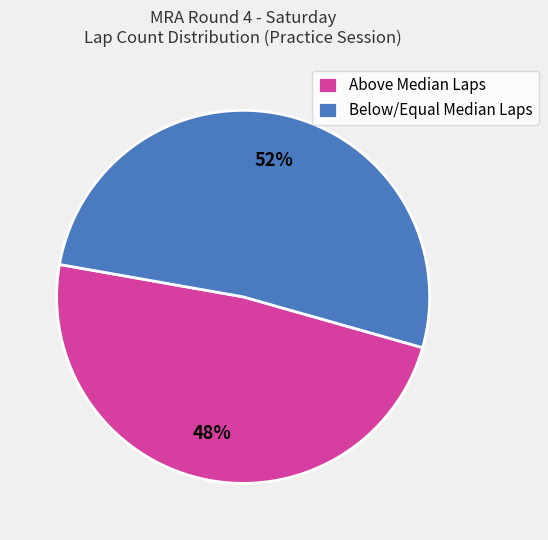

How many segments does this pie chart have?

2